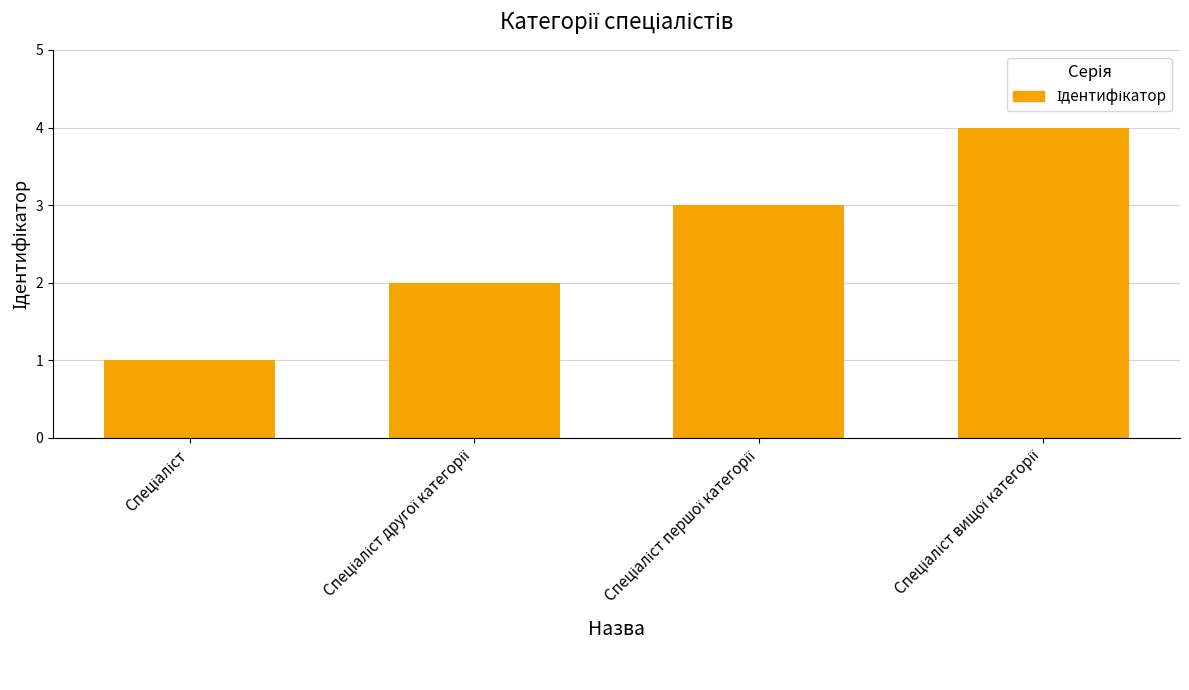

What is the difference between the maximum and minimum values?

3